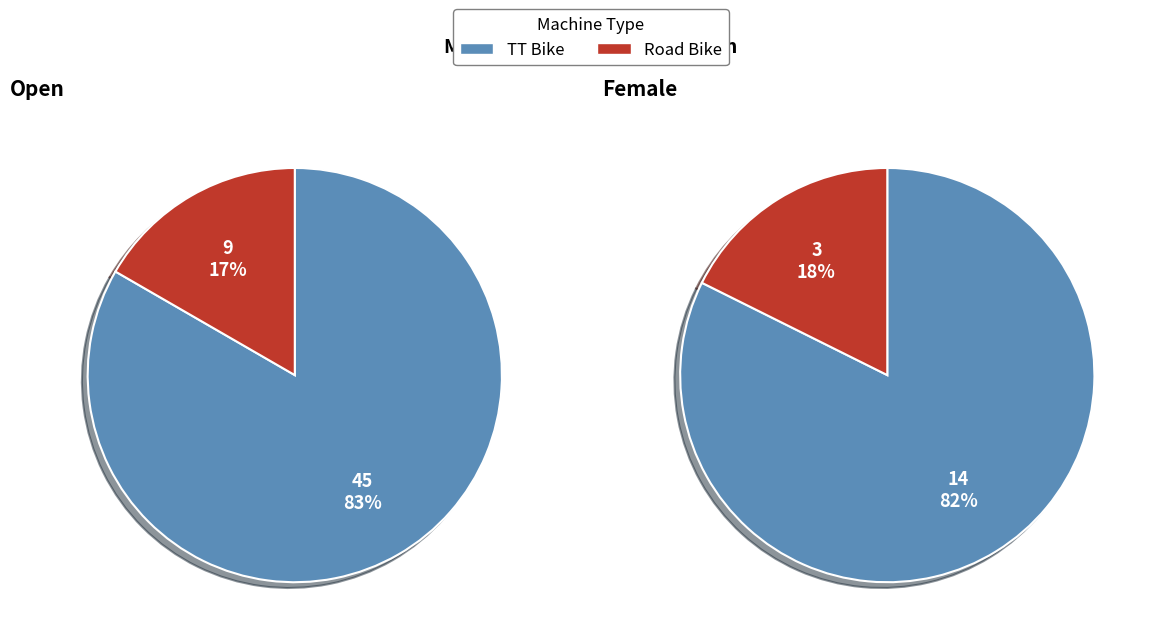

Does Road Bike represent more than half of the total?

No